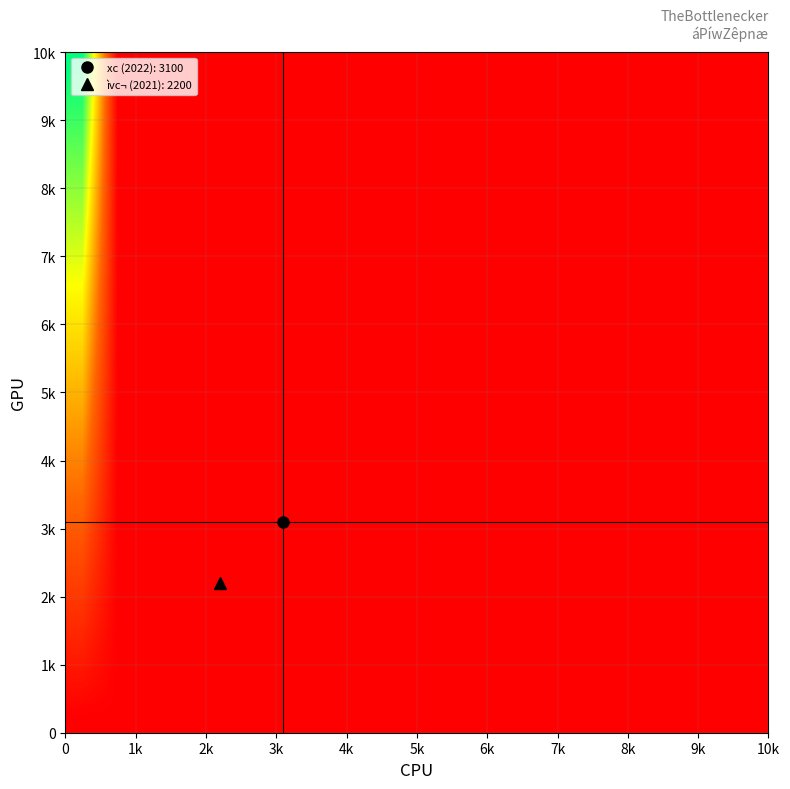

Count the number of categories in the chart.

20